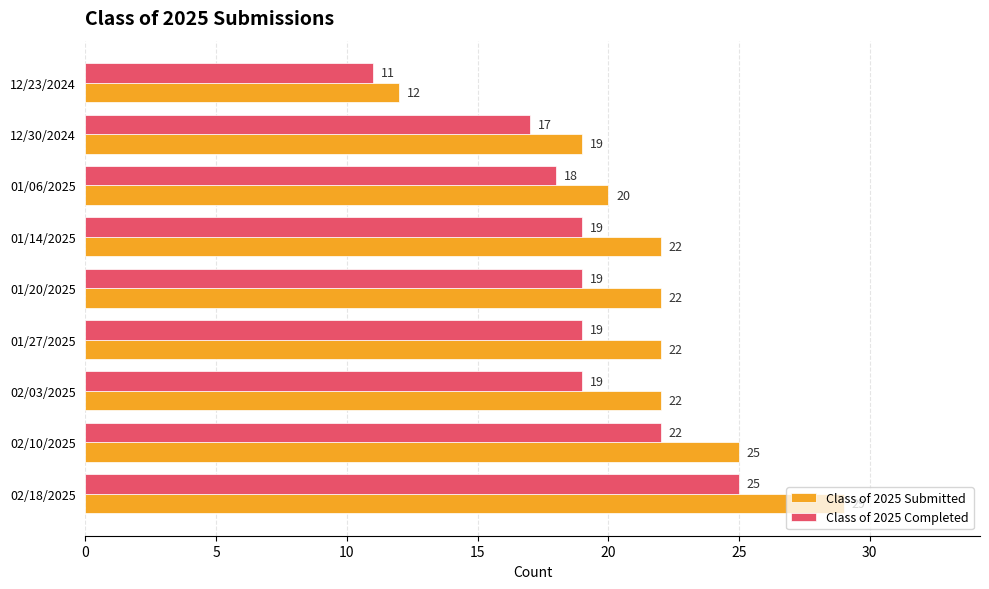

Which series has the widest spread of values?

Class of 2025 Submitted